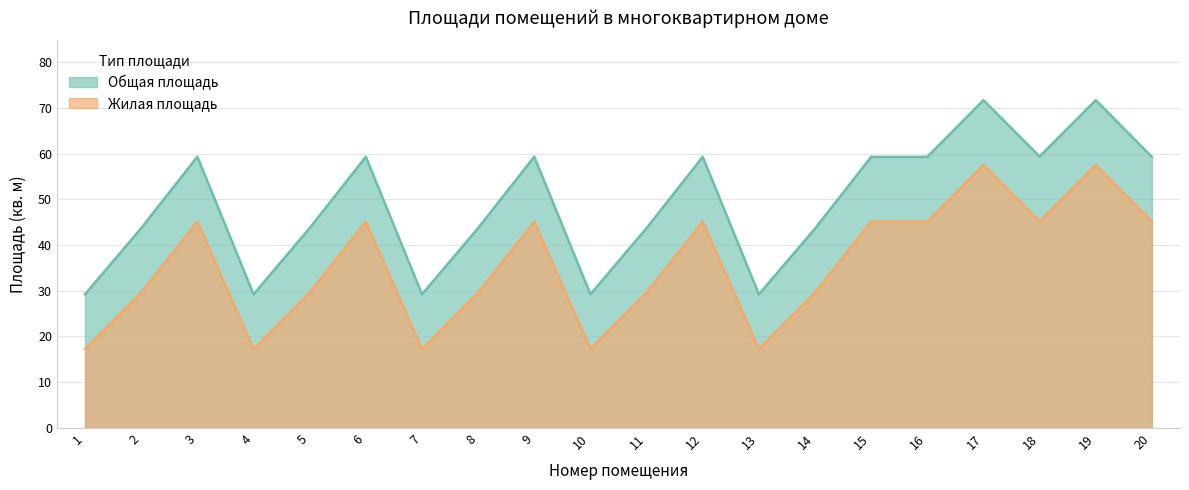

Which has a higher value, 12 or 14?

12